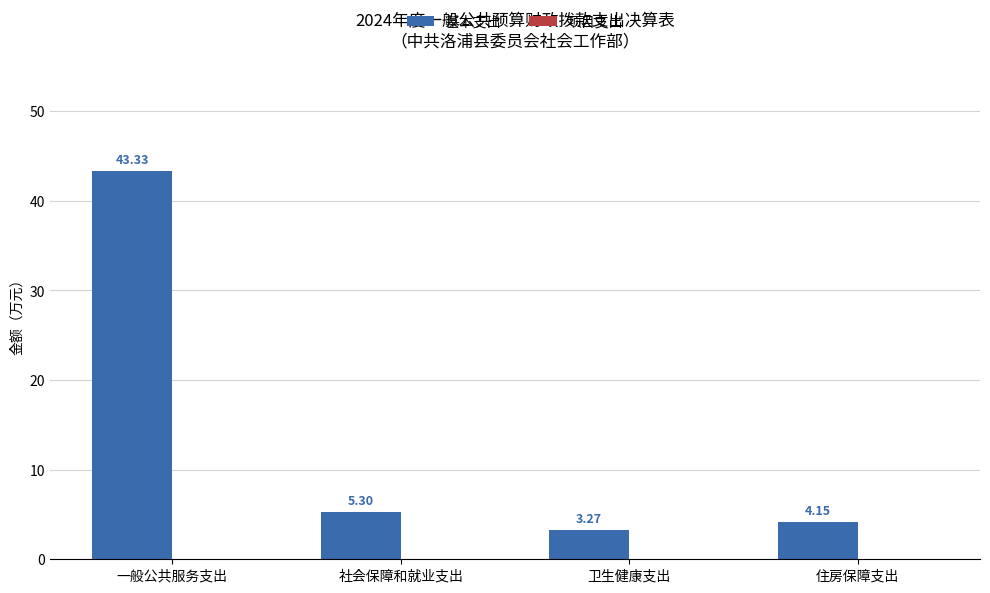

Which category has the highest value across all series?

一般公共服务支出